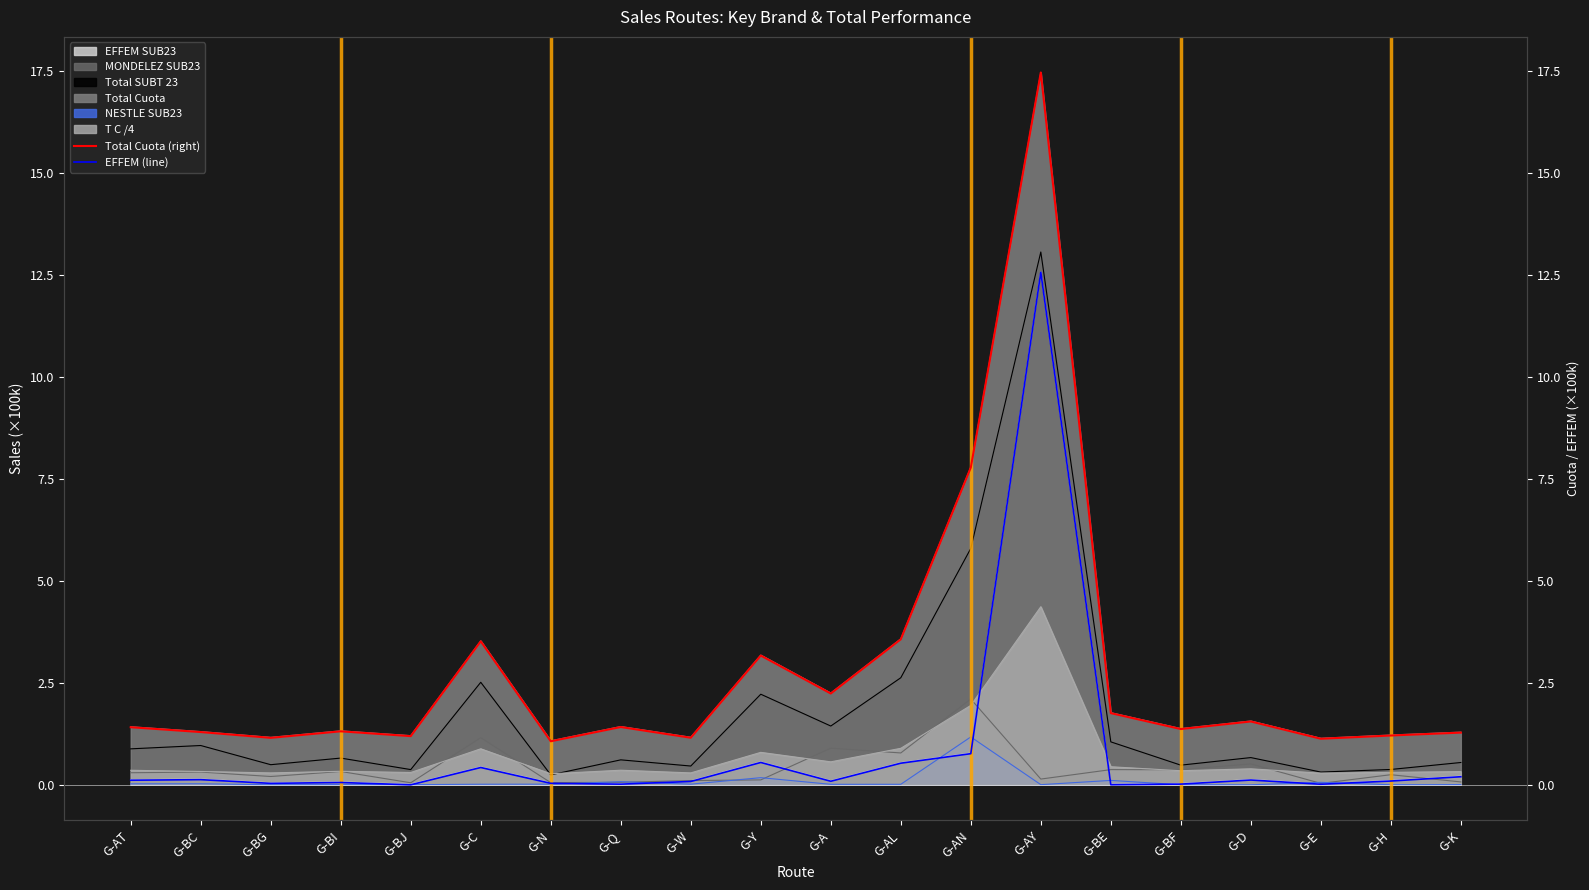

Is it true that Total Cuota (right) equals 13.1 at G-AN?

False